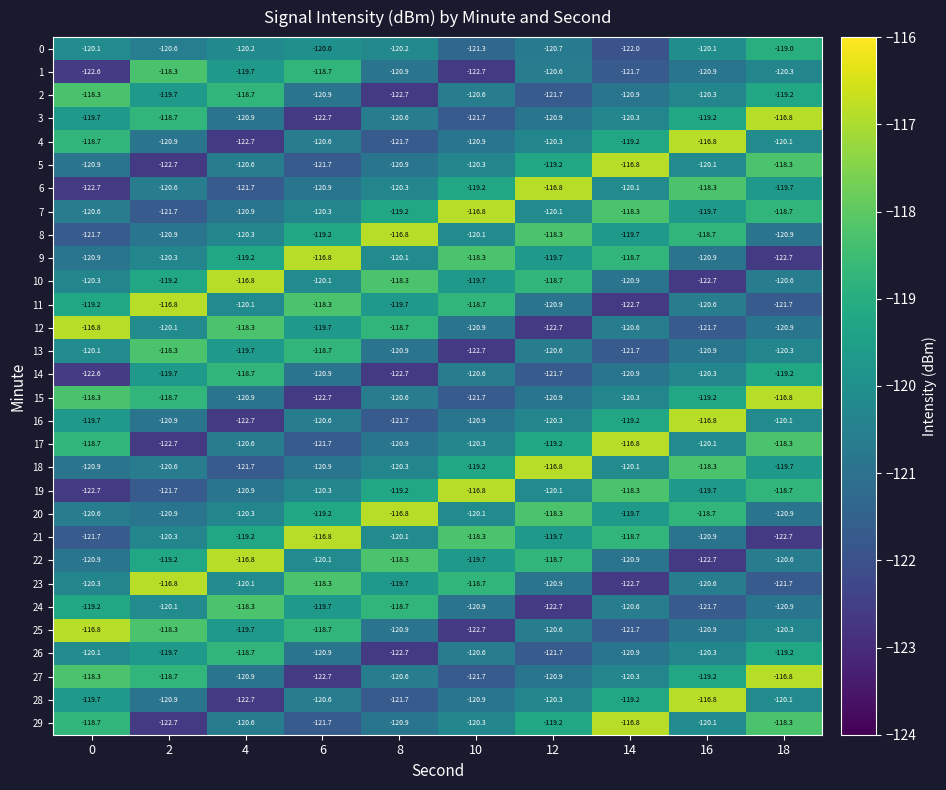

Rank the categories by 7 value from highest to lowest.

10, 14, 18, 8, 16, 12, 6, 0, 4, 2